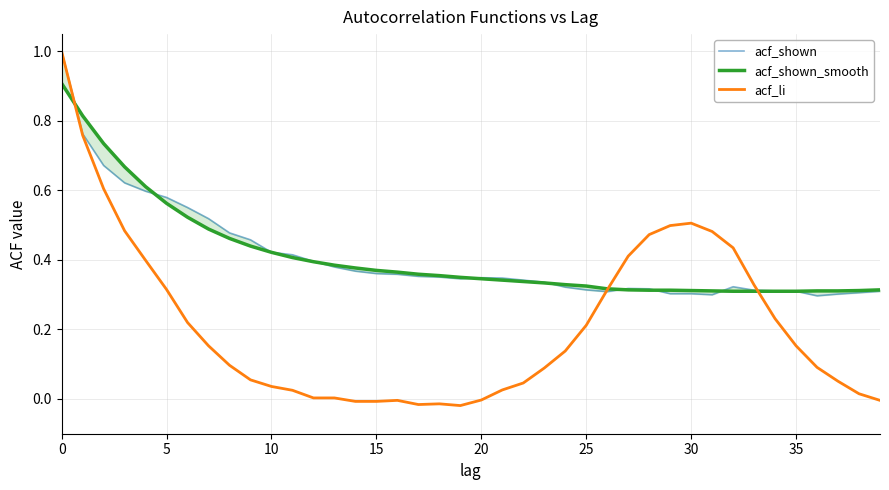

Which series has the largest range (max minus min)?

acf_li